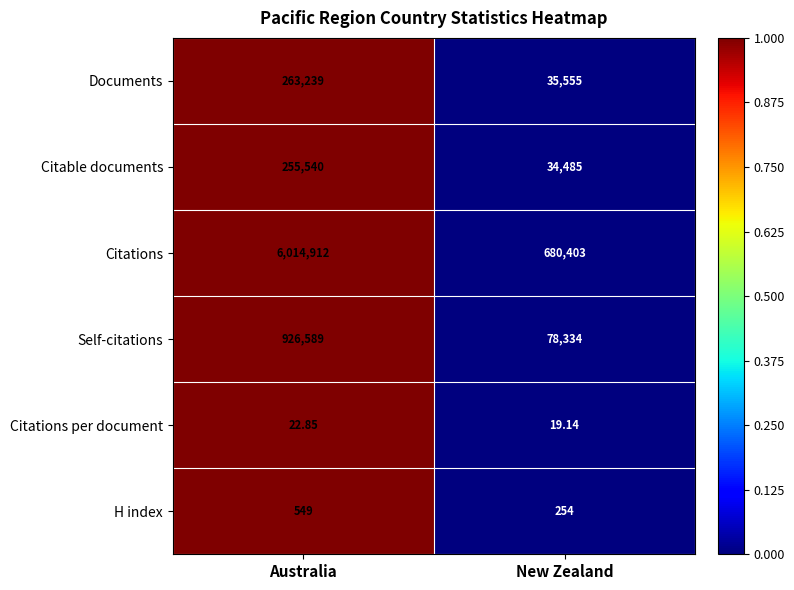

At which label is H index closest to 401?

New Zealand